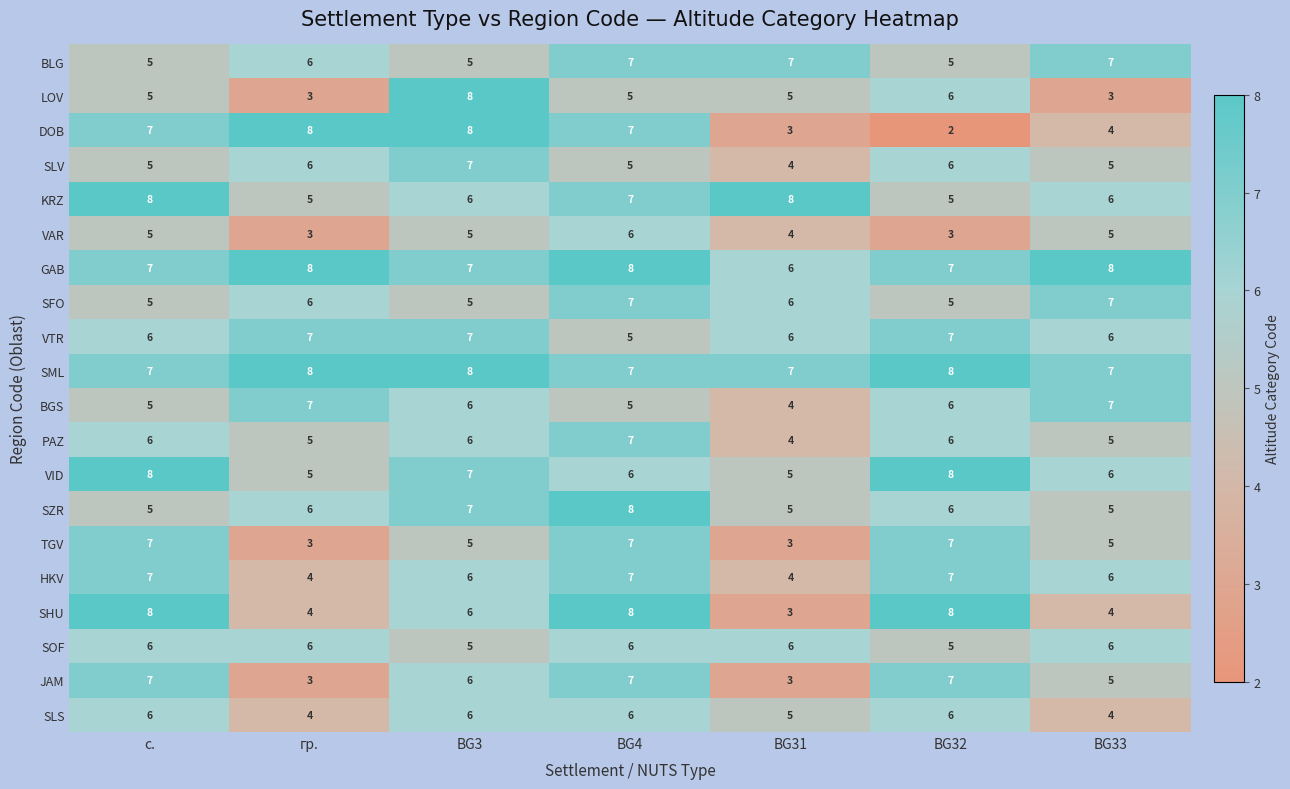

What is the difference between the highest and lowest values at BG4?

3